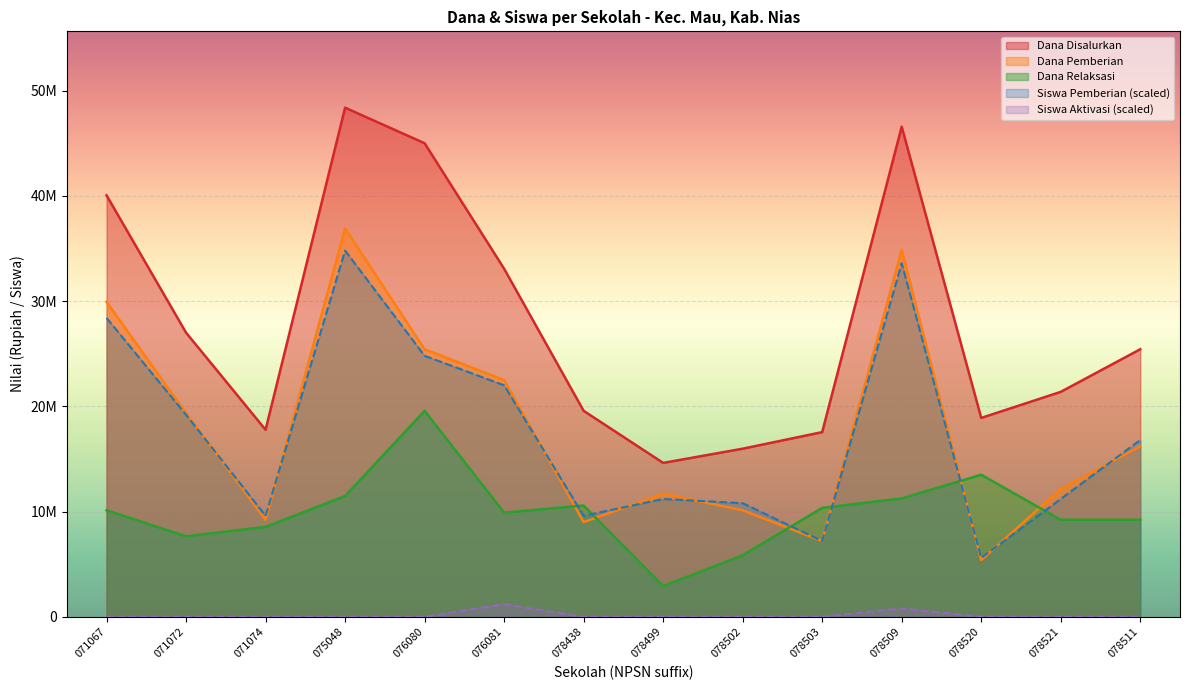

What is the label of the 3rd point from the right?

078520